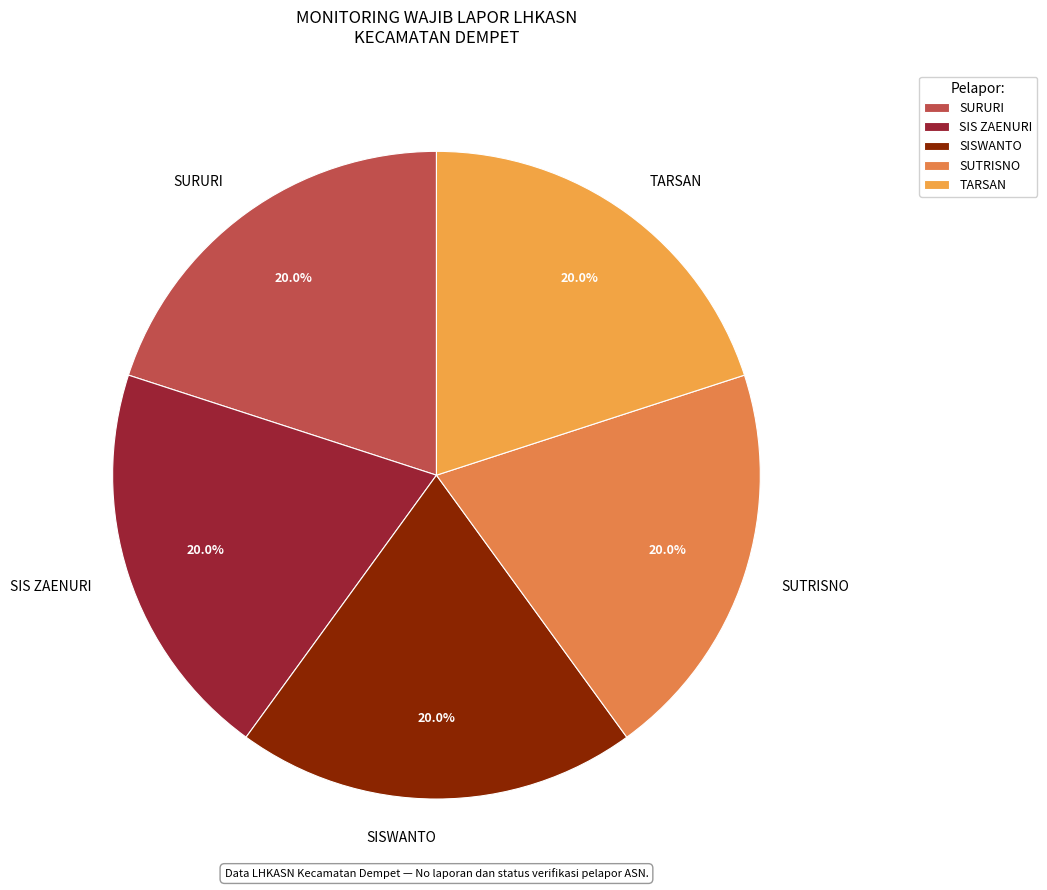

What percentage is NOT represented by TARSAN?

80.0%